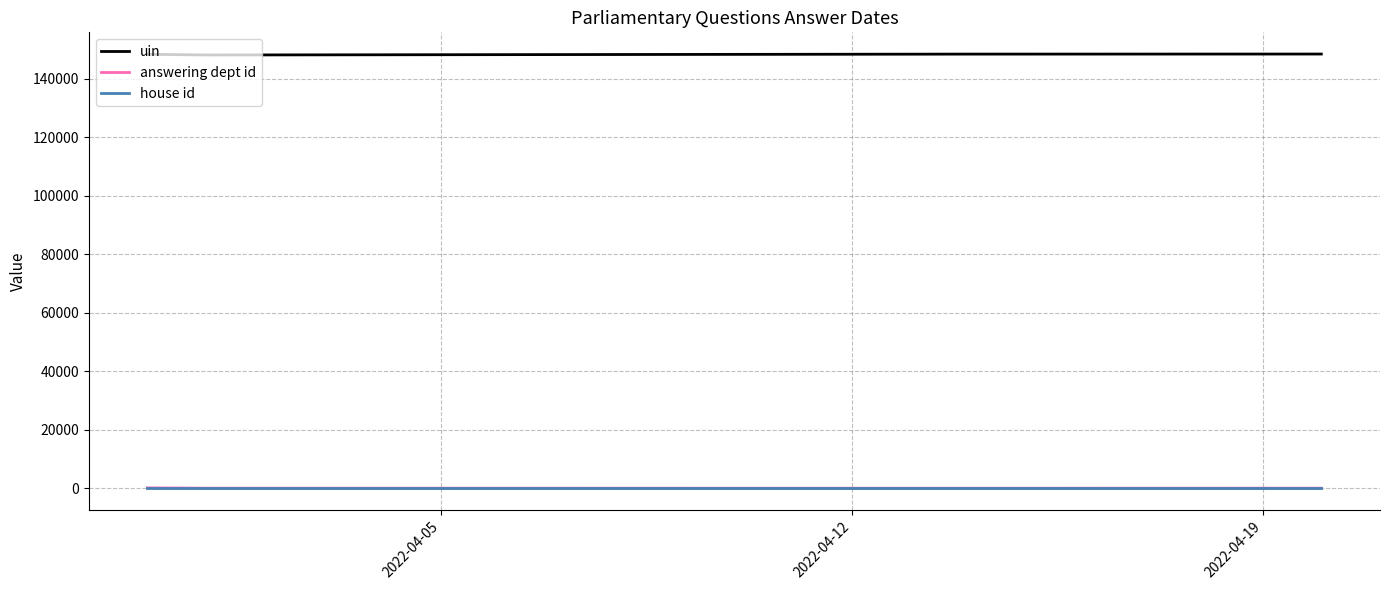

What is the average value of the house id series?

1.0